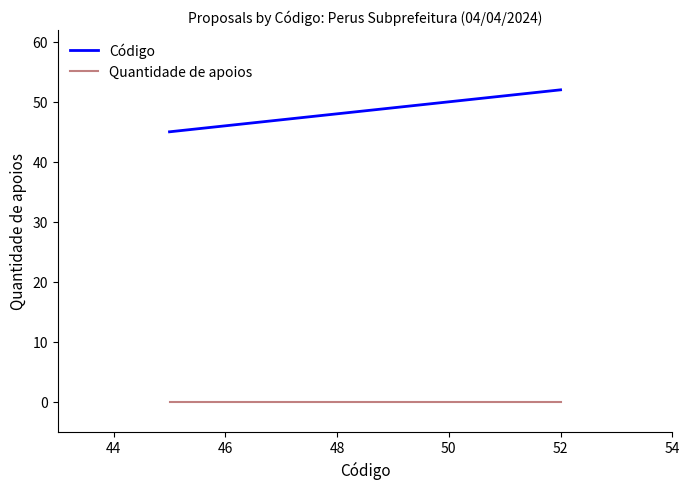

Count the number of categories in the chart.

3